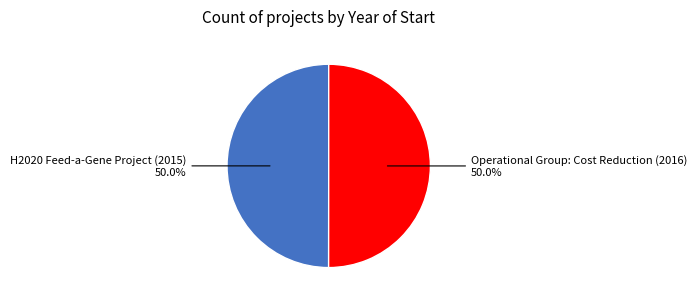

What percentage do Operational Group: Cost Reduction (2016) 50.0% and H2020 Feed-a-Gene Project (2015) 50.0% together represent?

100.0%